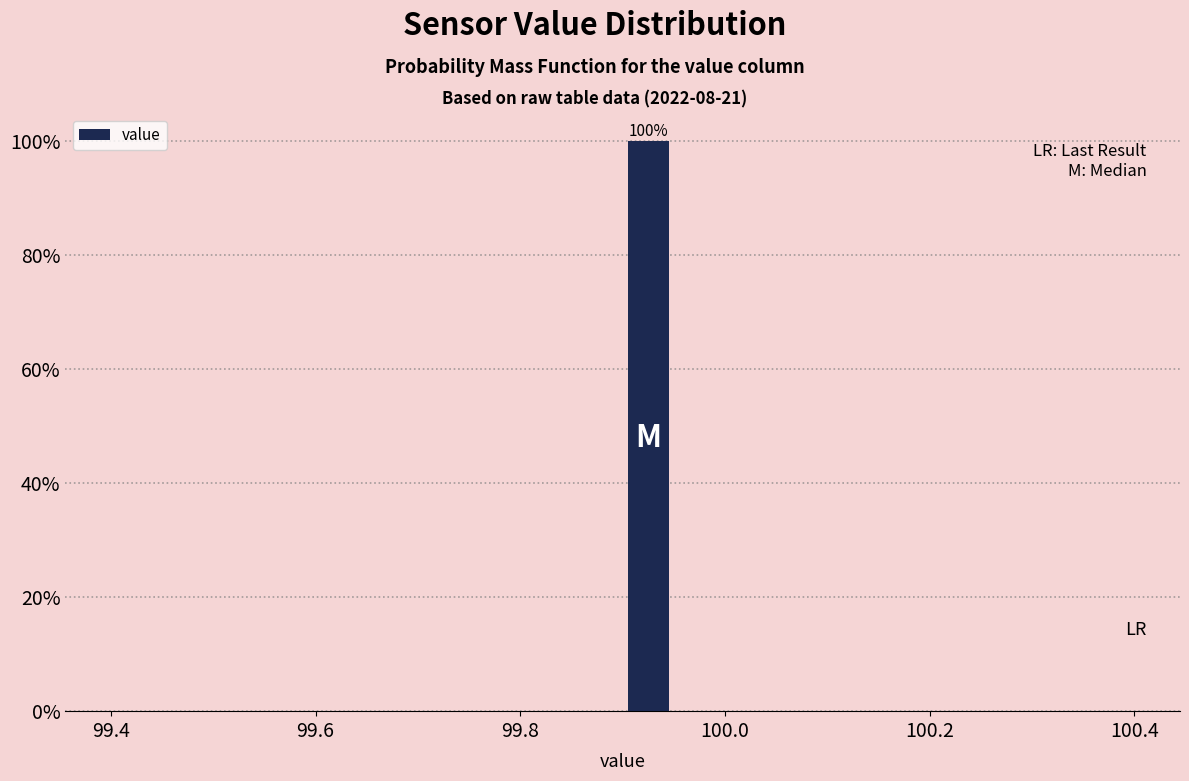

Read against the x-axis, roughly where is the centre of the tallest bar?

99.92